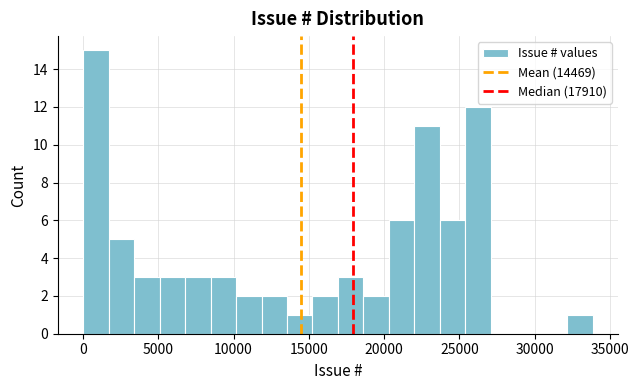

Read against the x-axis, roughly where is the centre of the tallest bar?

1000